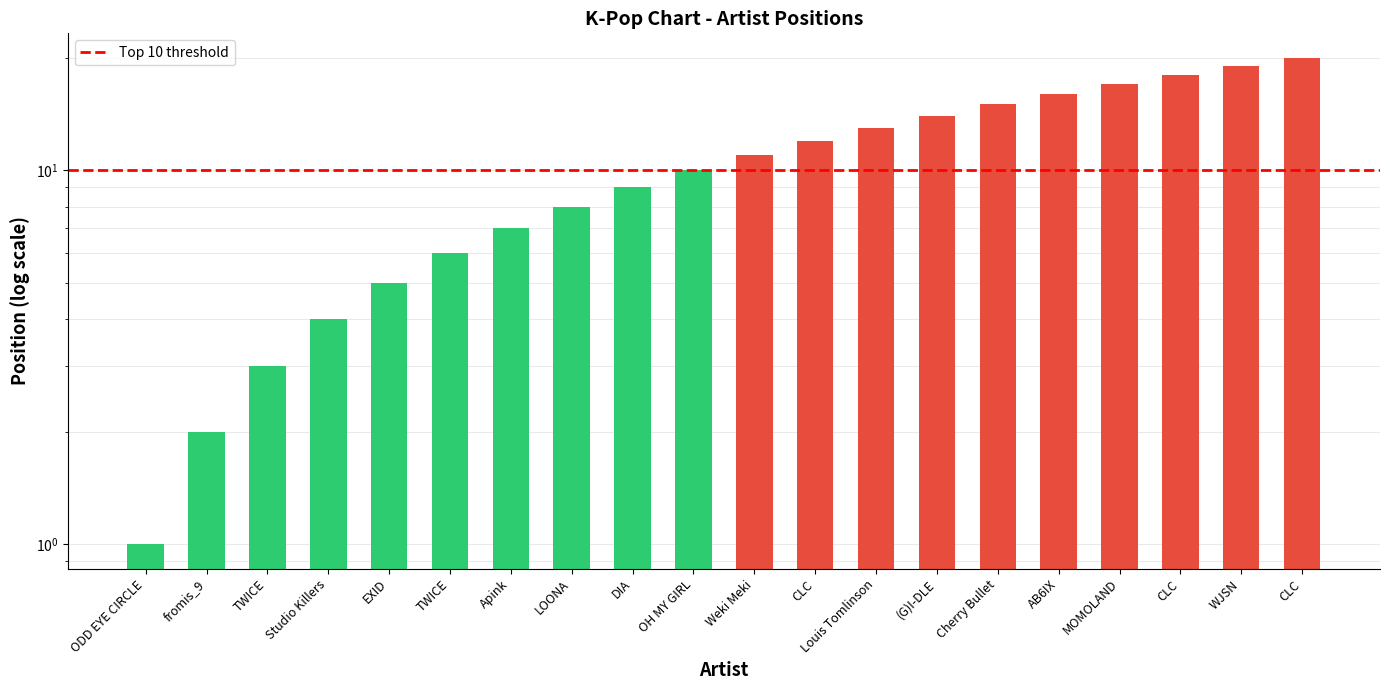

How many values are below 11?

10